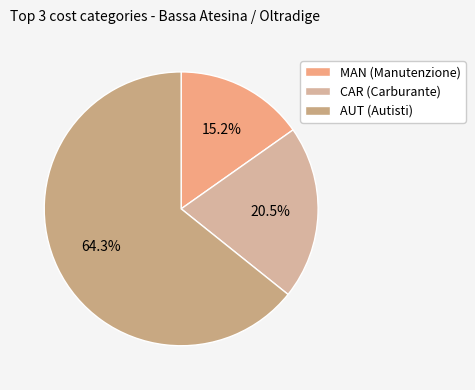

Which has a higher value, AUT or CAR?

AUT